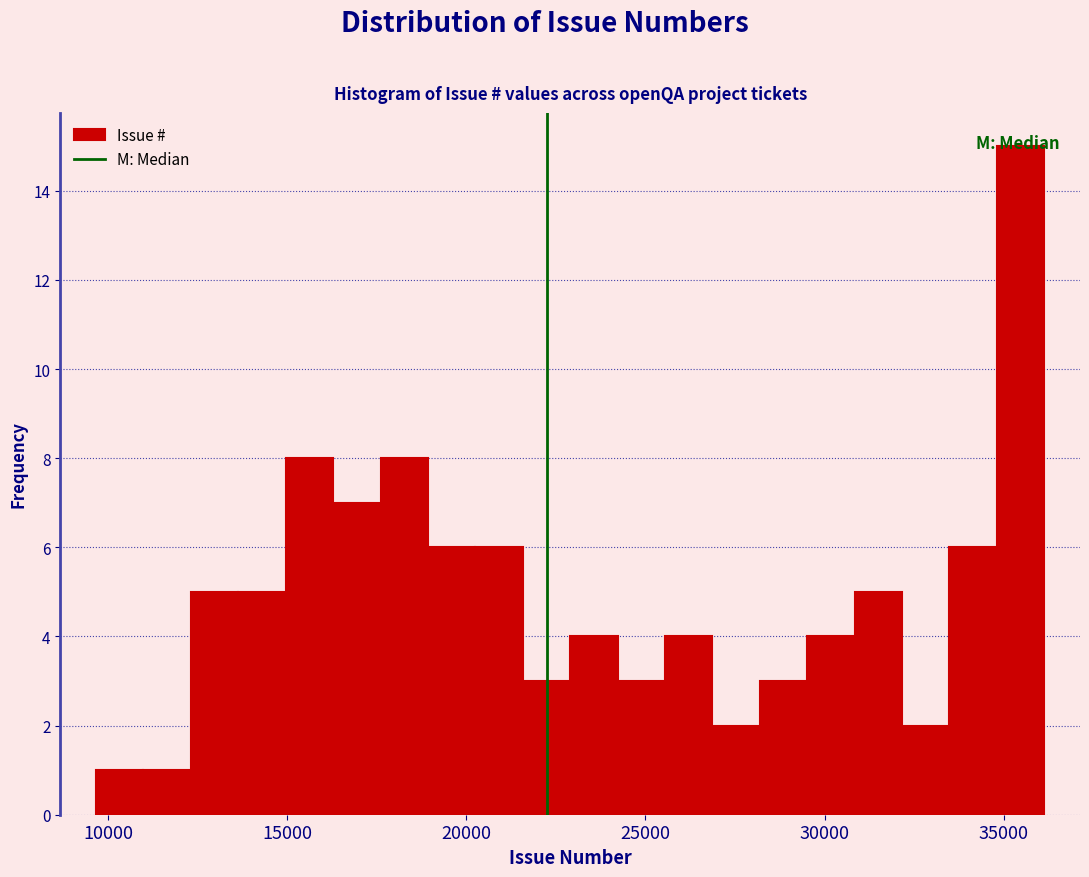

Around what value on the x-axis is the tallest bar? Give the approximate position of its centre, as read against the axis.

35500